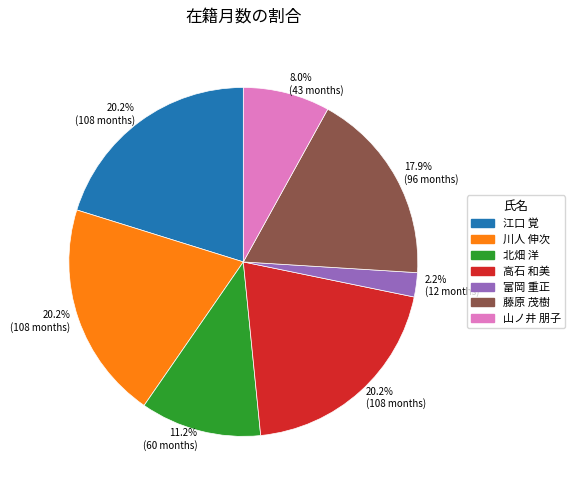

Is it true that 北畑 洋 is 11% of the pie?

True